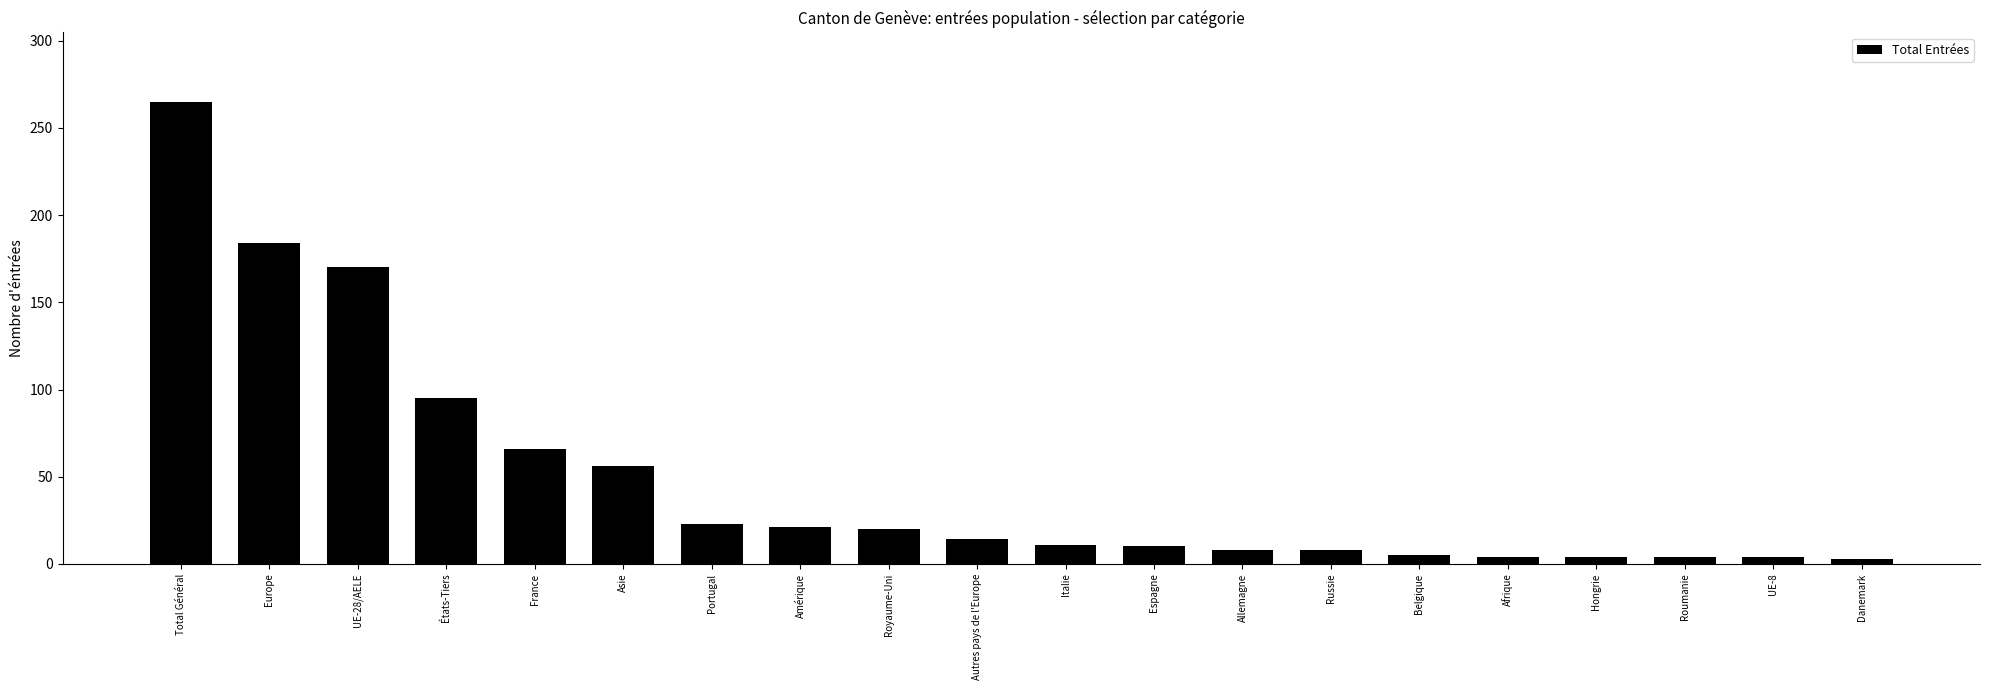

What is the greatest value displayed?

265